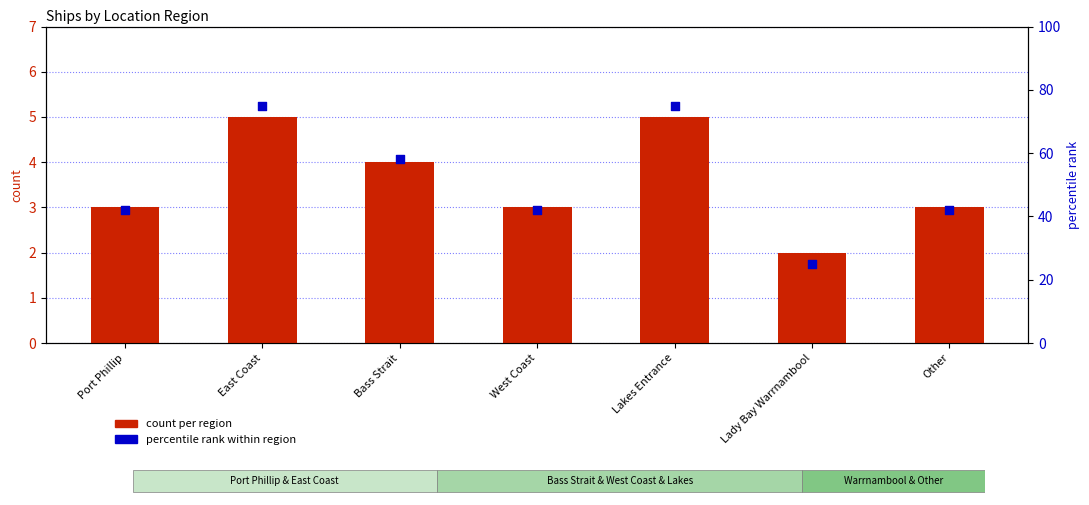

At which category is the sum across all series the highest?

East Coast